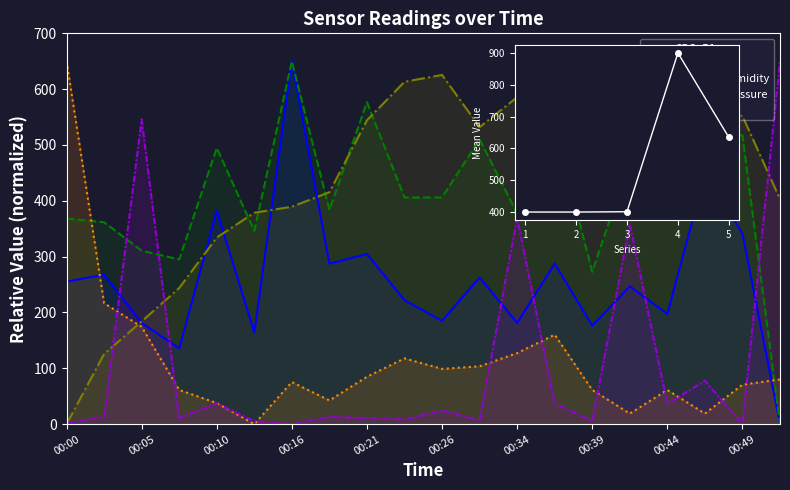

How many interior local valleys does the BME280_pressure series have?

5